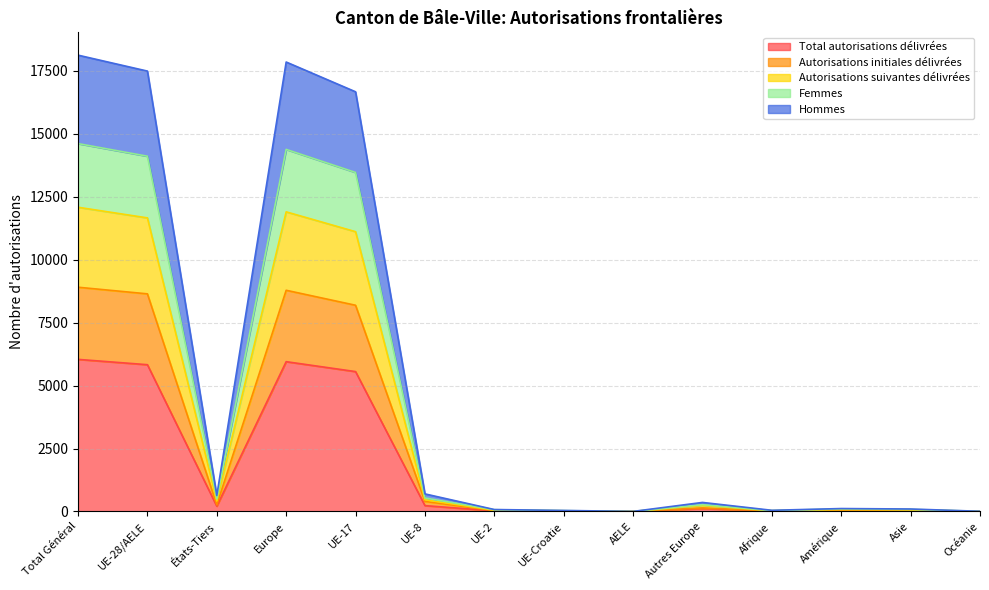

True or false: Autorisations suivantes délivrées and Femmes cross at least once.

False